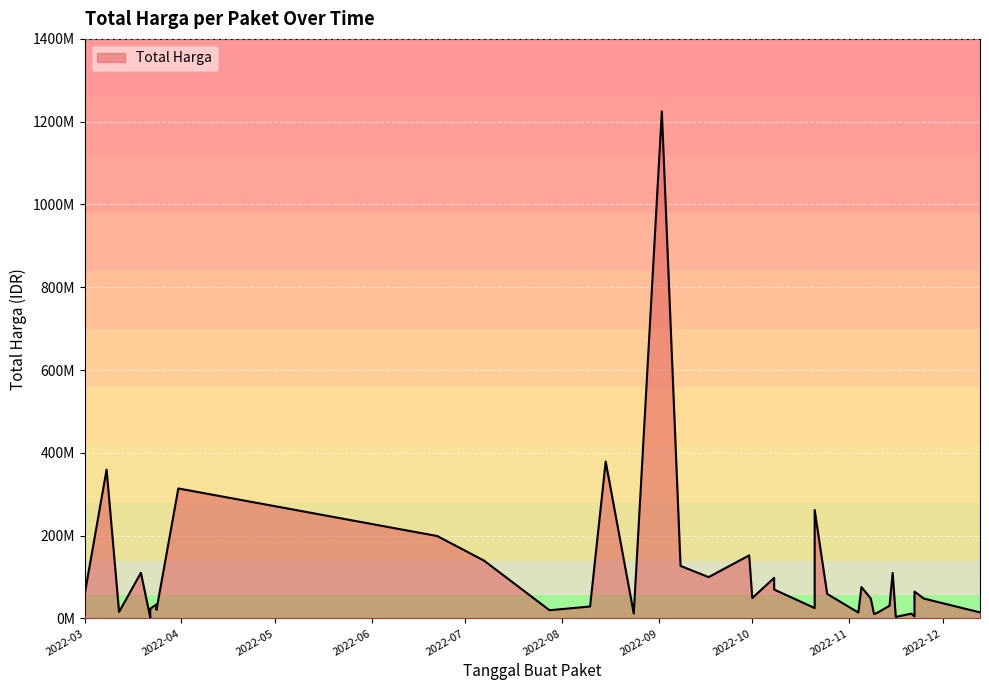

How many interior local valleys (lower than both neighbors) does the data have?

12